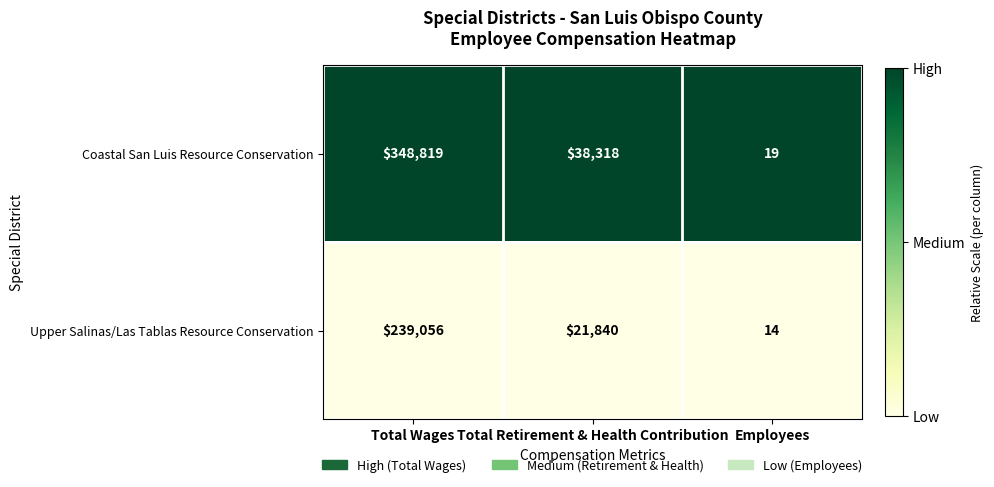

Rank the series by their average value, from highest to lowest.

Coastal San Luis Resource Conservation, Upper Salinas/Las Tablas Resource Conservation